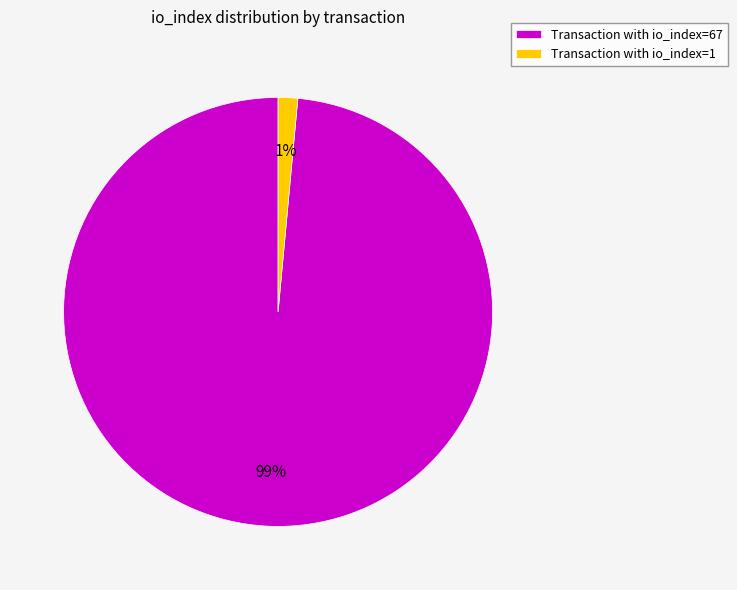

What percentage is the Transaction with io_index=67 slice, to the nearest percent?

99%